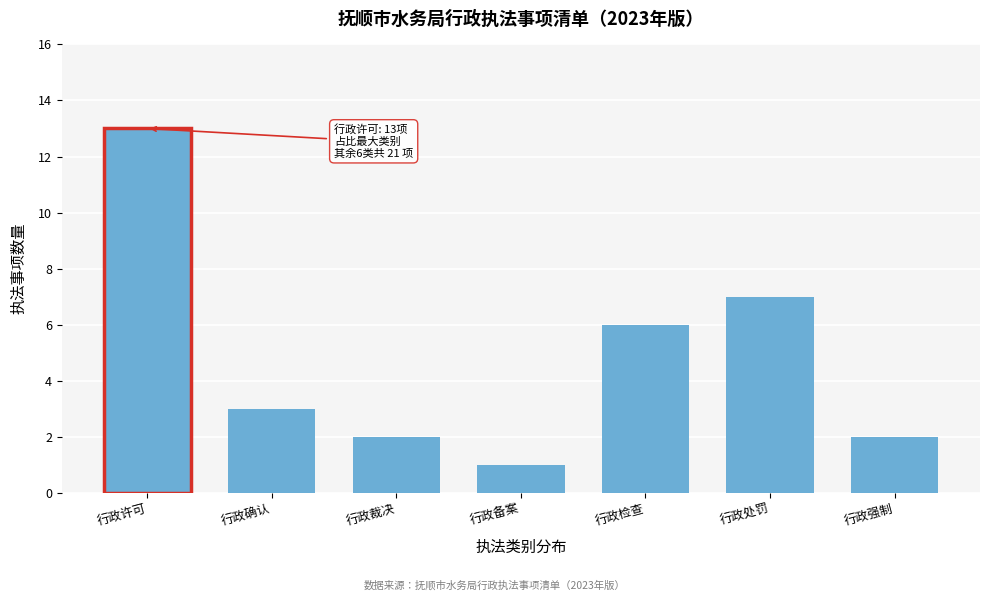

Reading right to left, list all the values displayed in this chart.

2	7	6	1	2	3	13